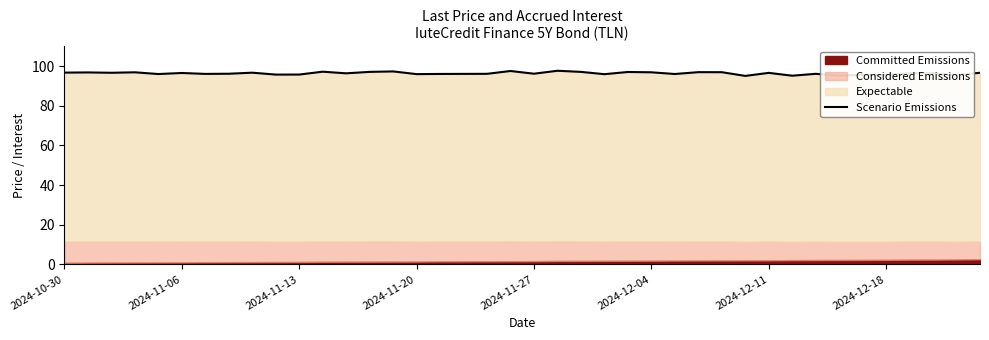

Approximately how many times larger is the value at 24 compared to 18?

1.0